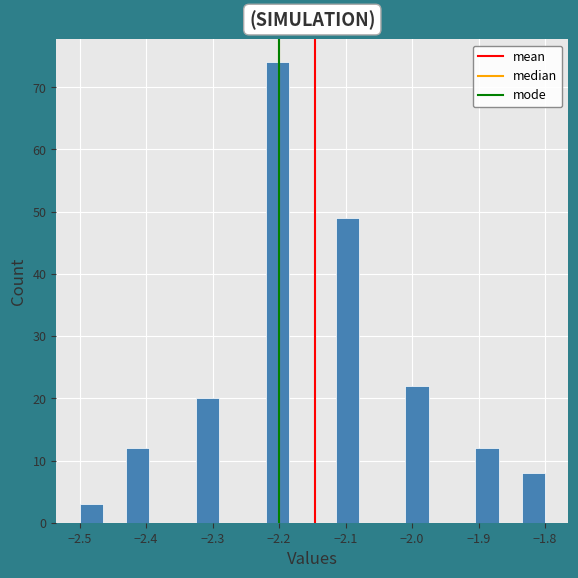

Around what value on the x-axis is the tallest bar? Give the approximate position of its centre, as read against the axis.

-2.20